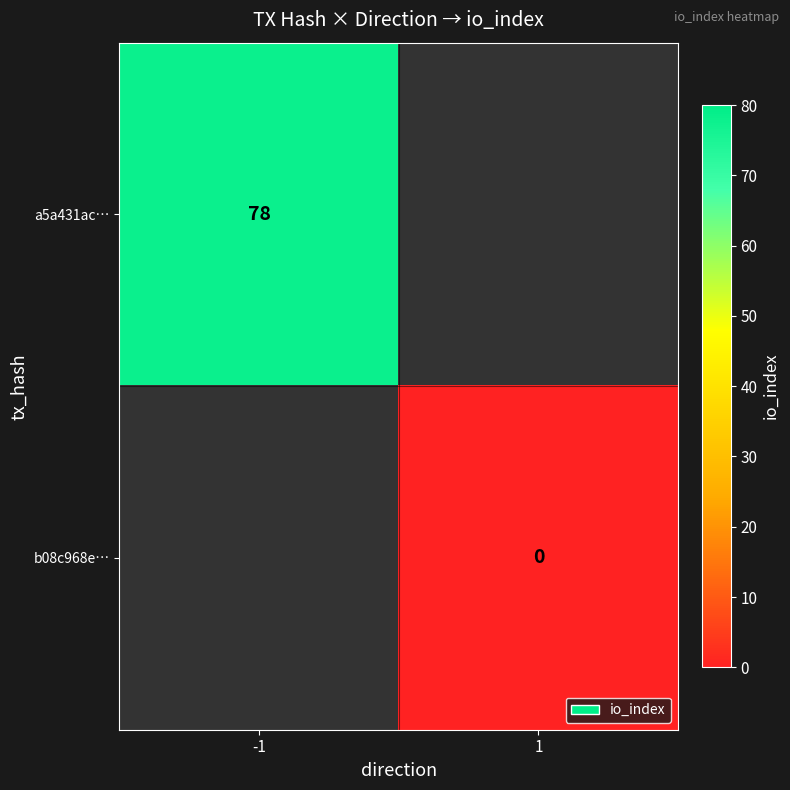

Is it true that a5a431ac… equals 78 at -1?

True